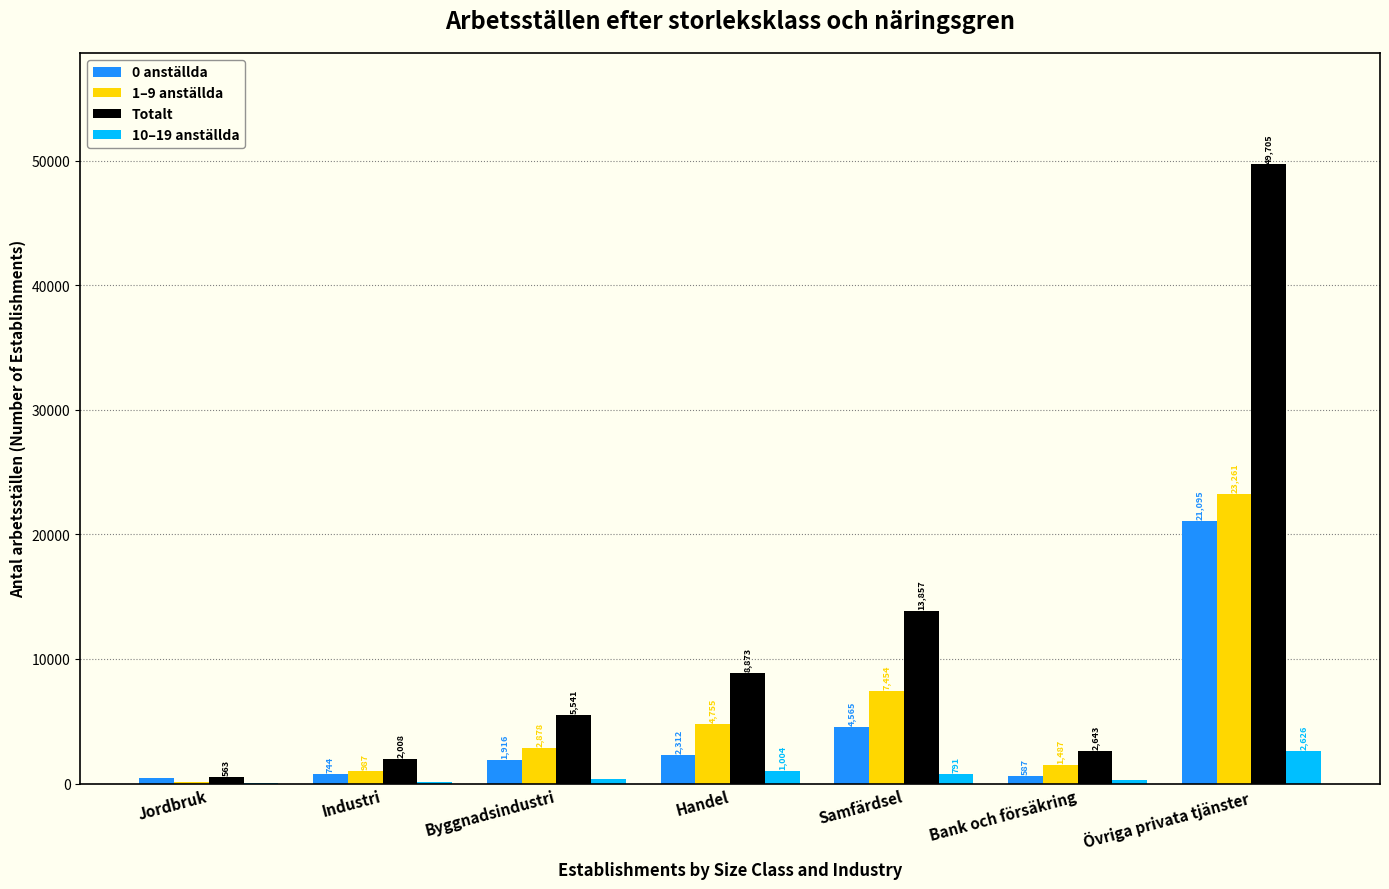

What is the total value across all series at Övriga privata tjänster?

96687